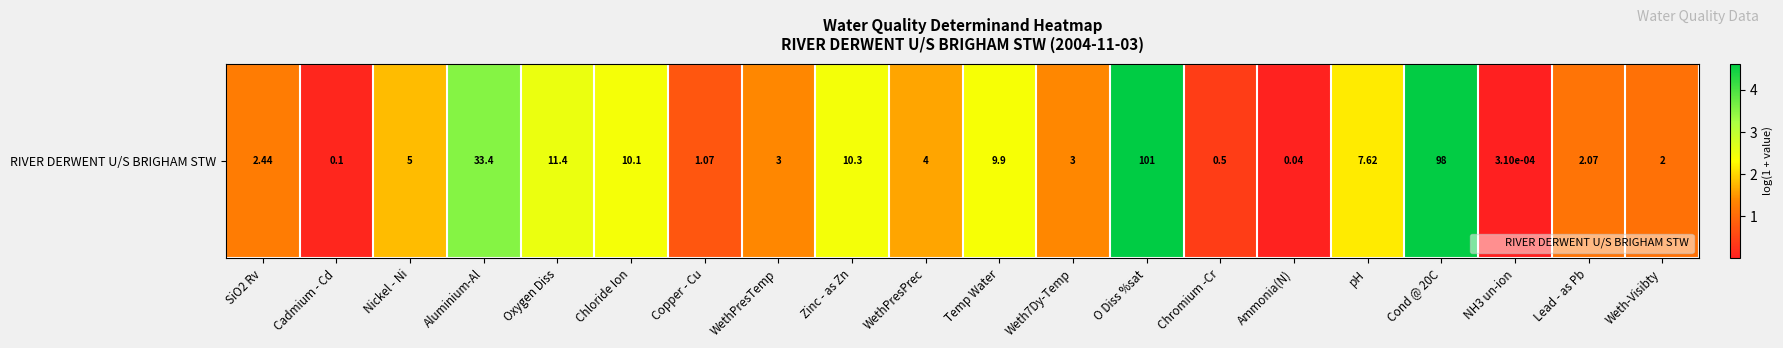

How many categories are shown in the chart?

20